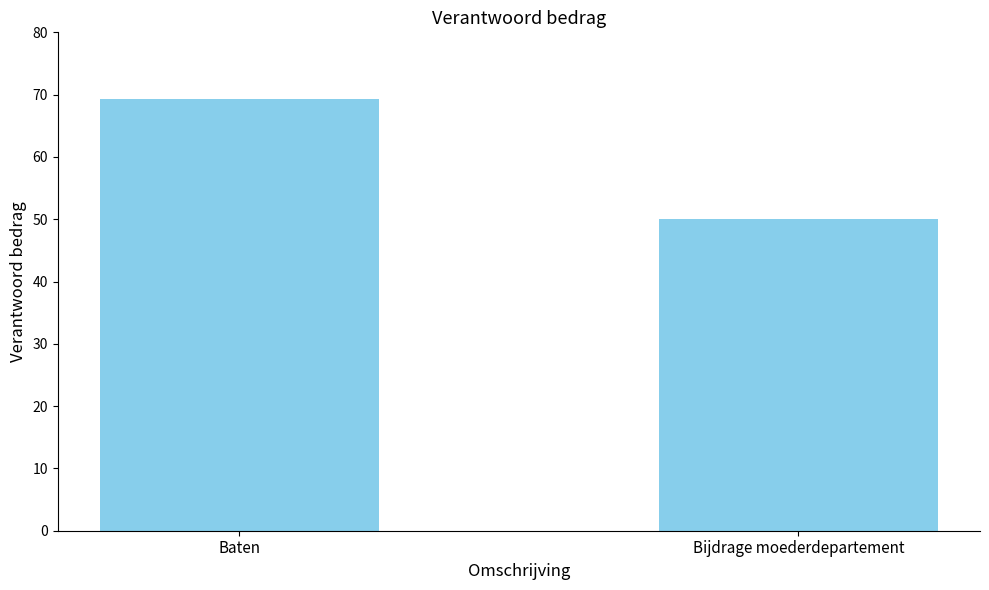

What is the label of the 2nd bar from the left?

Bijdrage moederdepartement